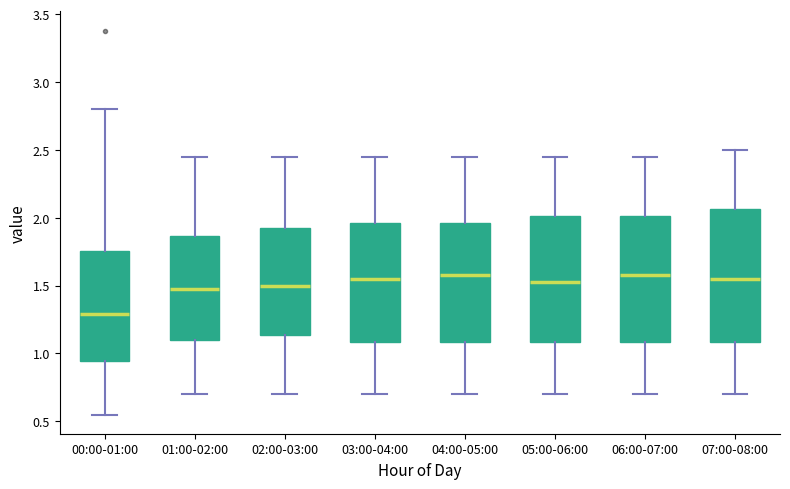

Where does the lower whisker of the box for 06:00-07:00 end on the y-axis? The values are not printed on the chart, so give them approximately, as read against the axis.

0.70